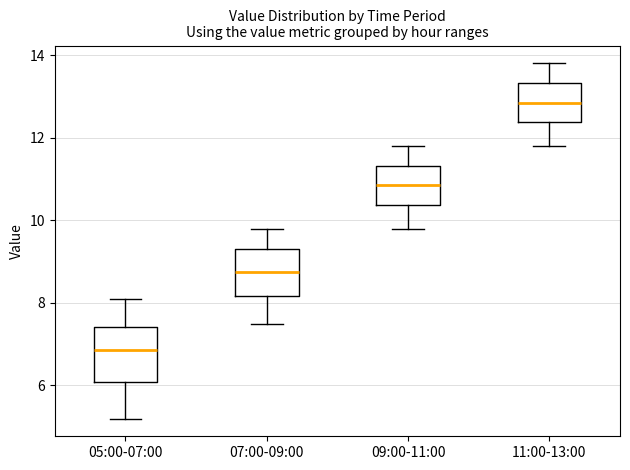

Which box's median line is the lowest?

05:00-07:00